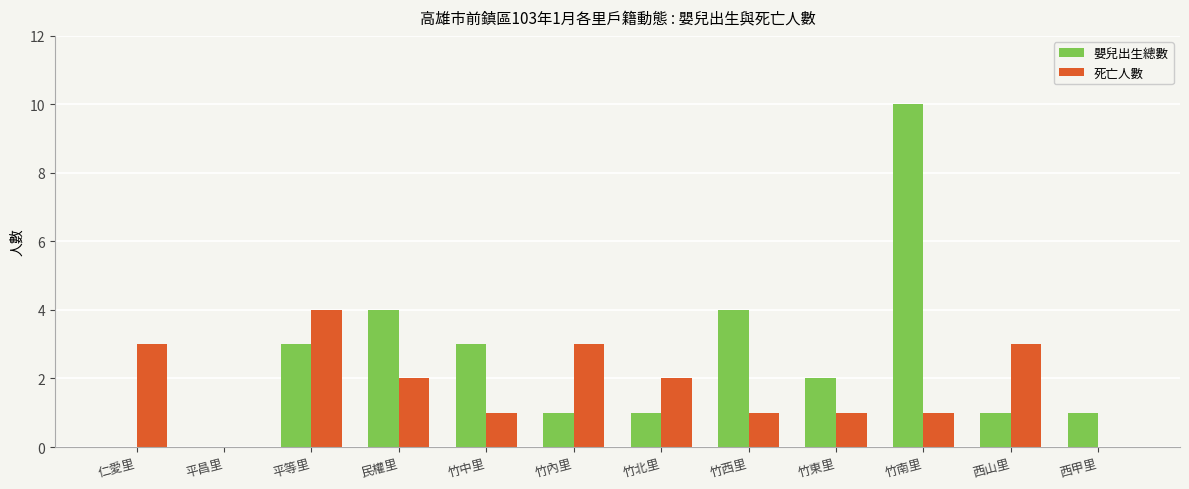

How many series are shown in this chart?

2